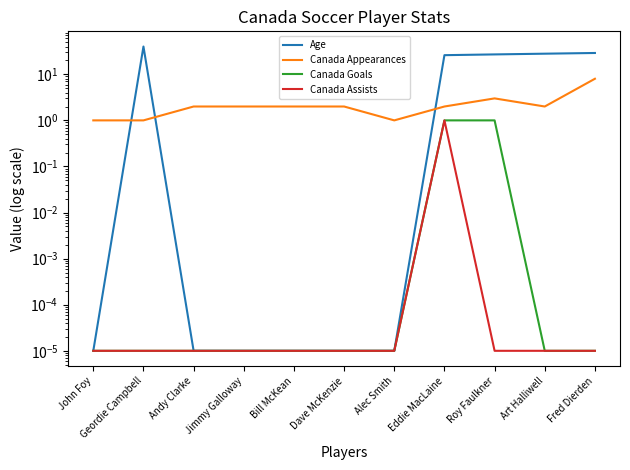

Rank the series at Art Halliwell from highest to lowest value.

Age, Canada Appearances, Canada Goals, Canada Assists